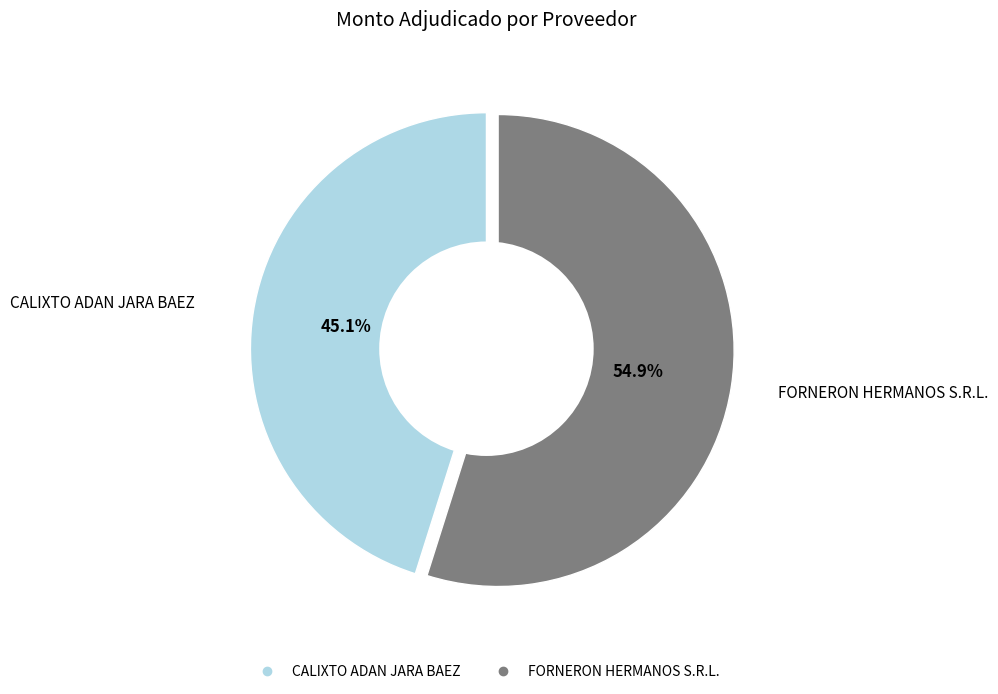

Between CALIXTO ADAN JARA BAEZ and FORNERON HERMANOS S.R.L., which is larger?

FORNERON HERMANOS S.R.L.